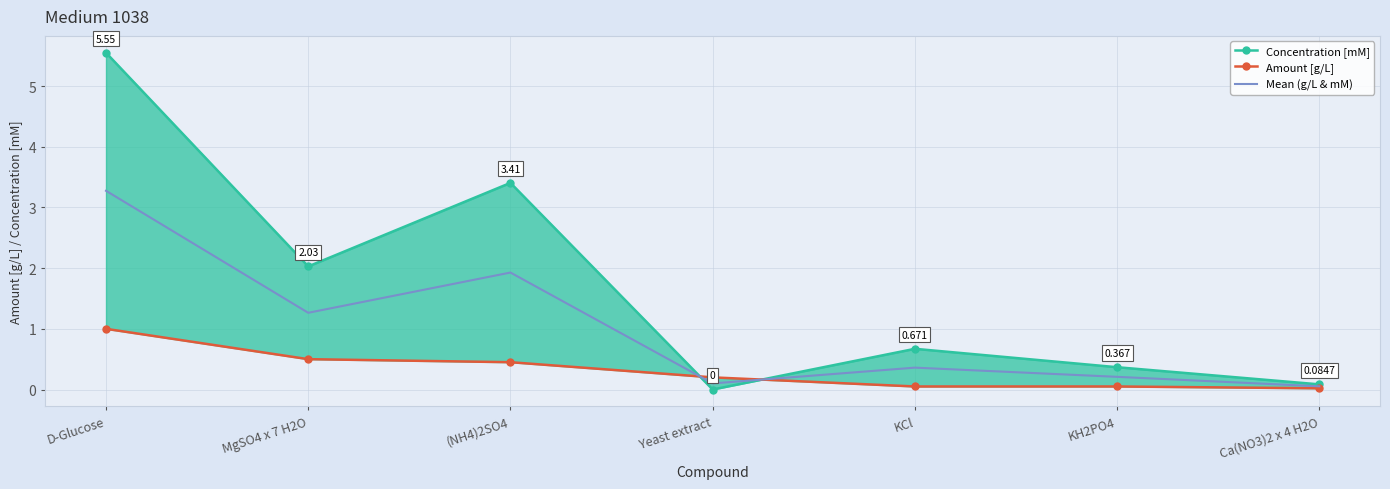

What are all the series names shown in the legend?

Concentration [mM], Amount [g/L], Mean (g/L & mM)